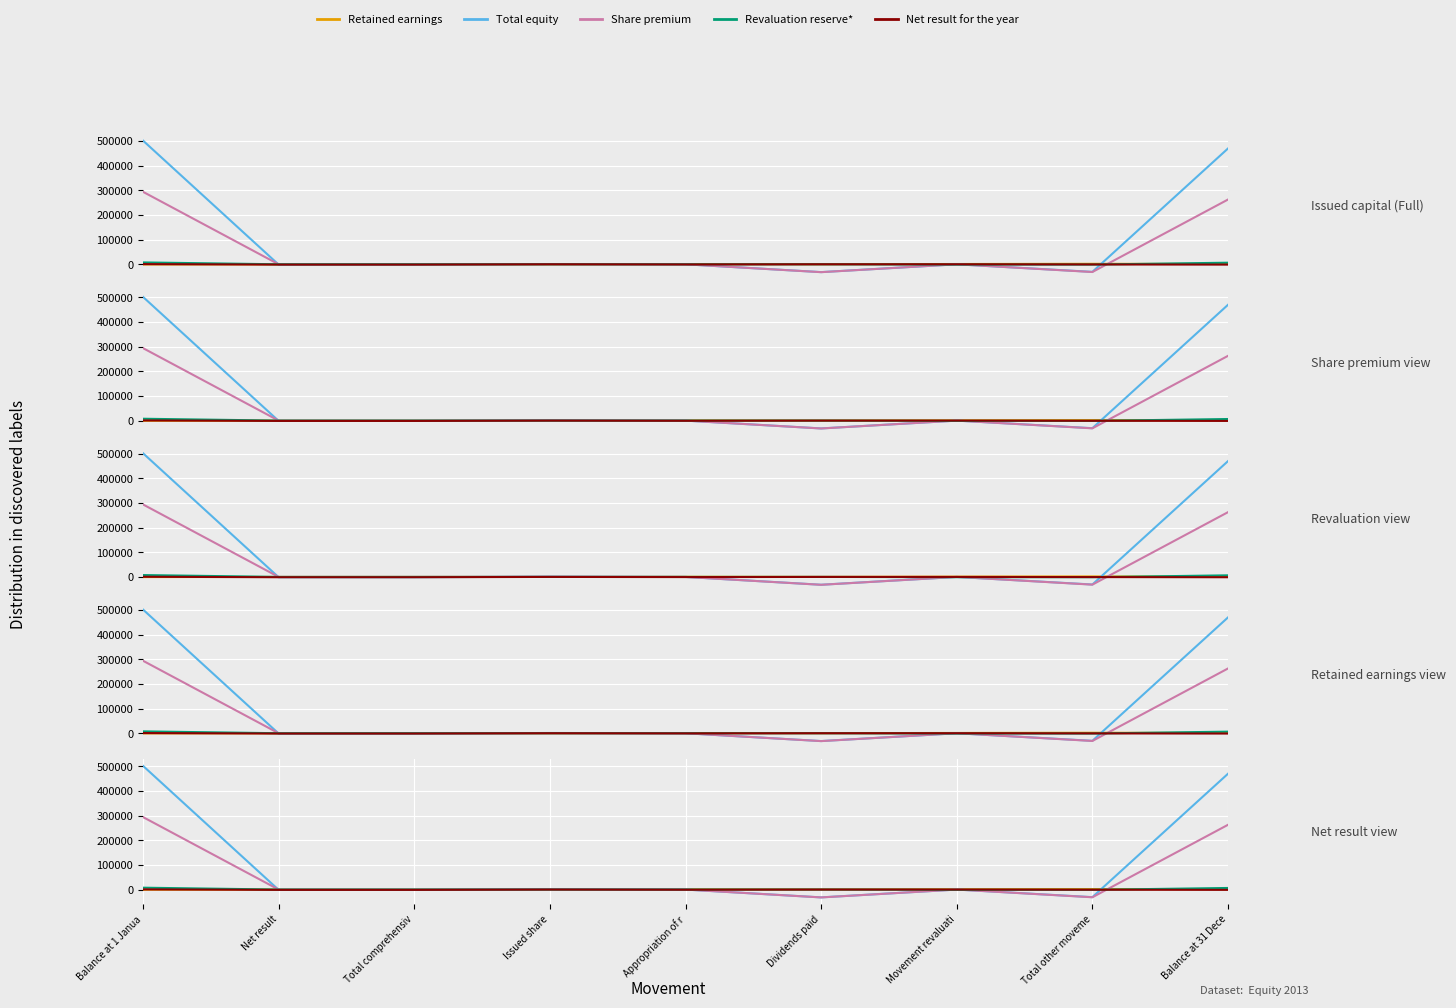

At which category is the sum across all series the highest?

Balance at 1 Janua